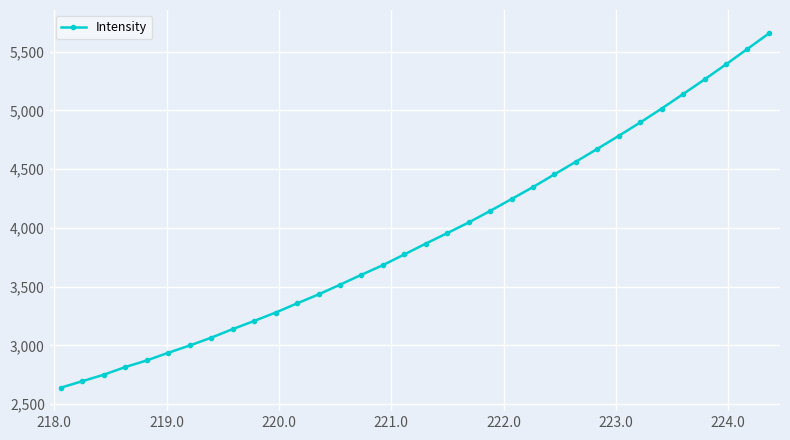

What is the difference between the maximum and second lowest values?

2958.9